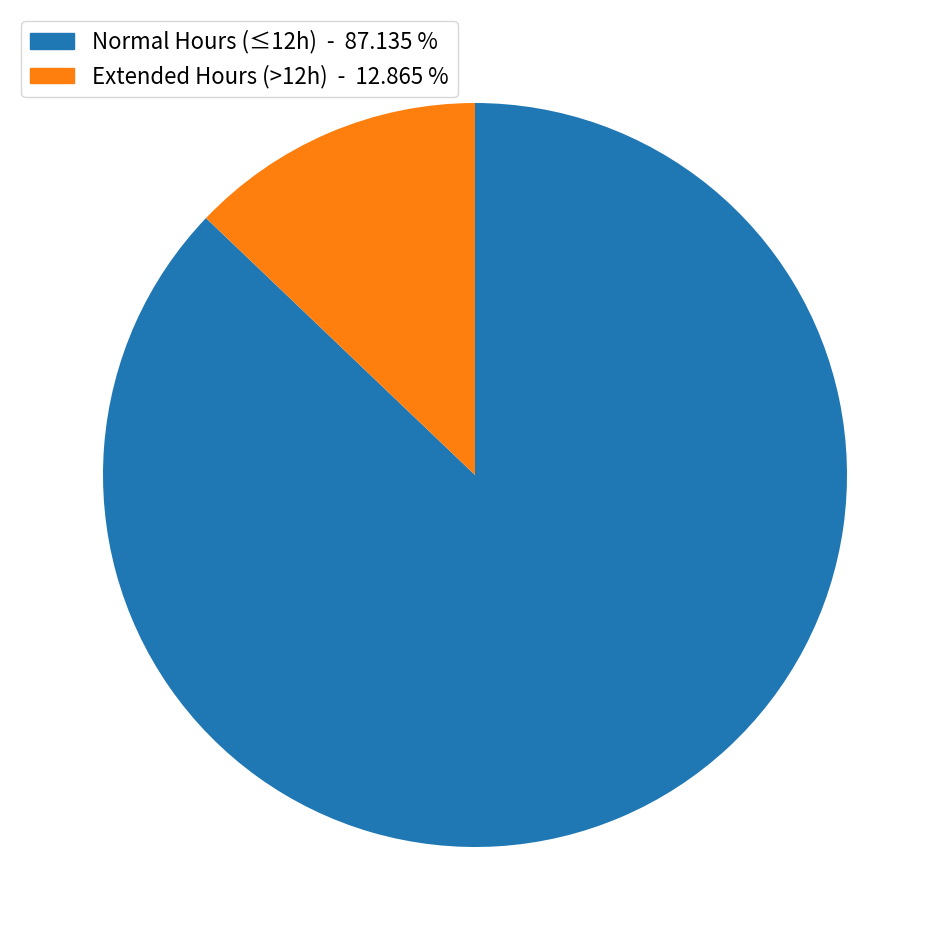

Count the number of slices in the pie.

2